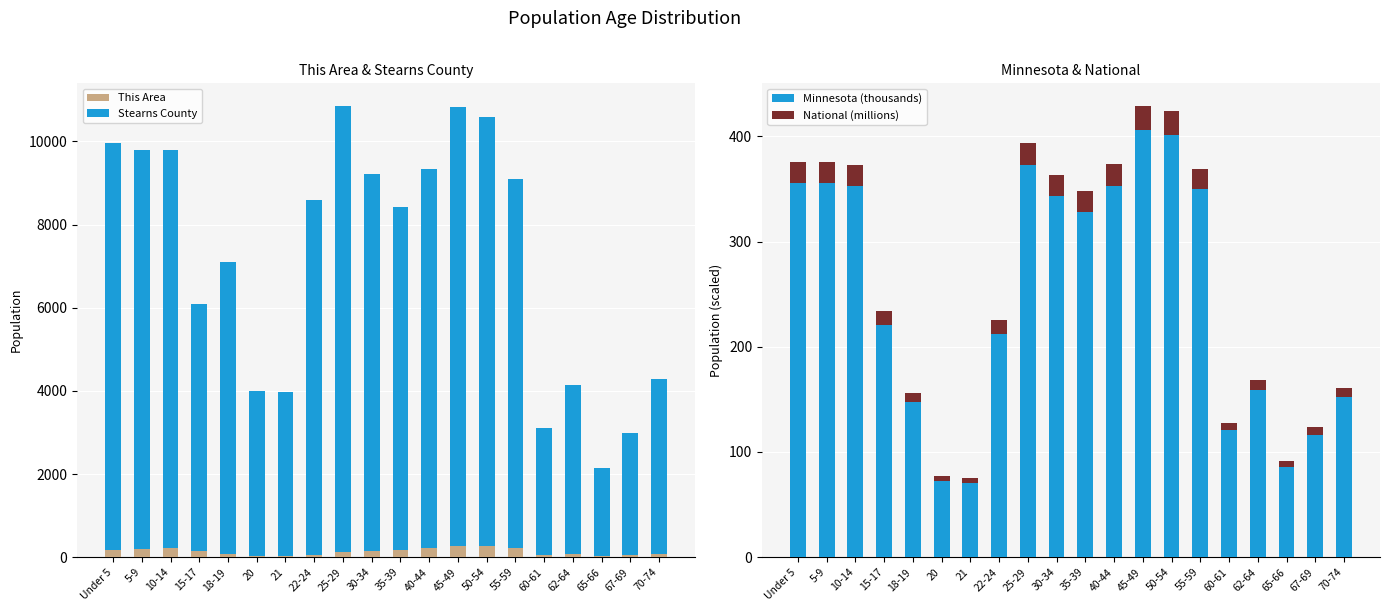

Is the value of Stearns County at 21 greater than the value of National (millions) at 20?

Yes